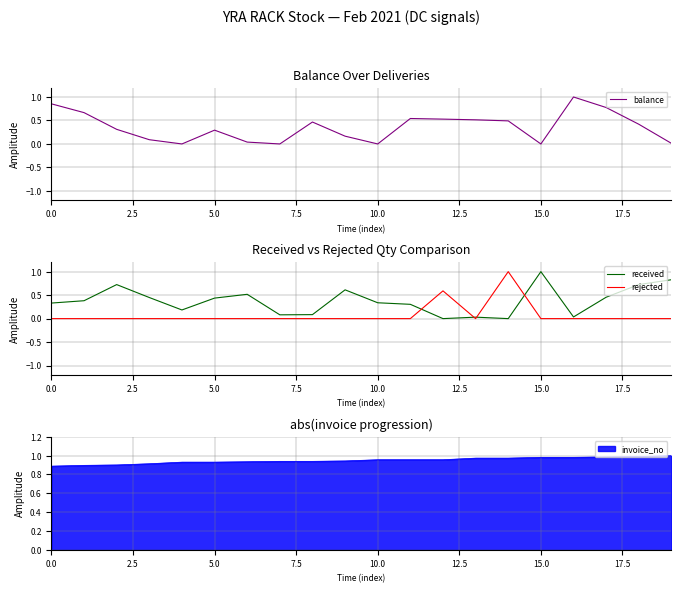

How many times do received and rejected cross each other?

4